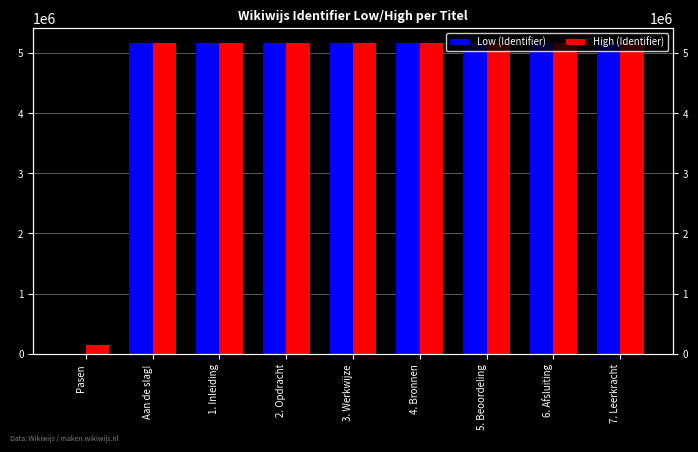

Which series has the largest total across all categories?

High (Identifier)